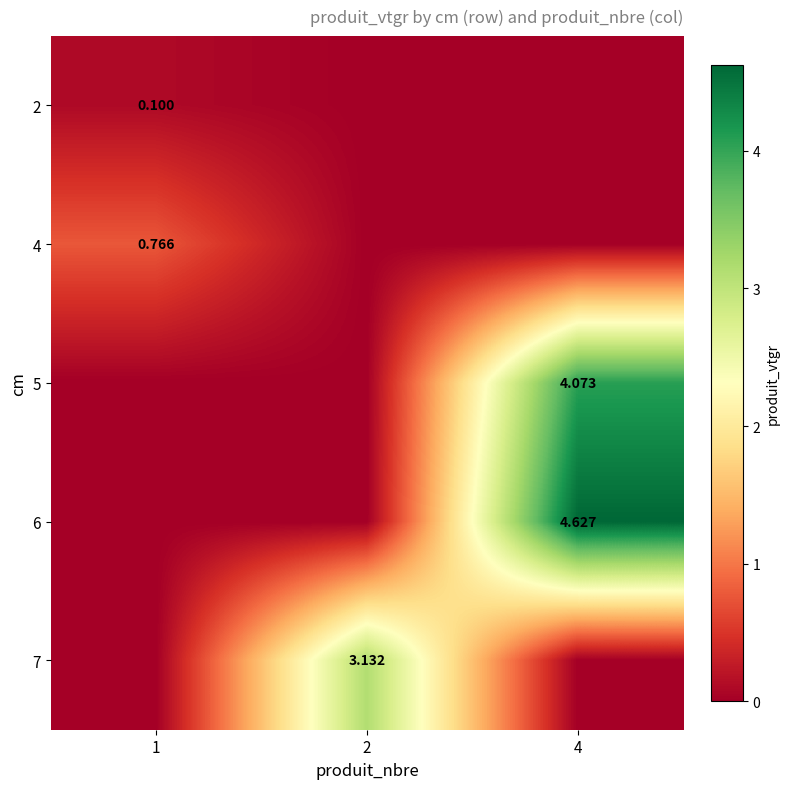

Is the value of 5 at 4 greater than the value of 6 at 4?

No